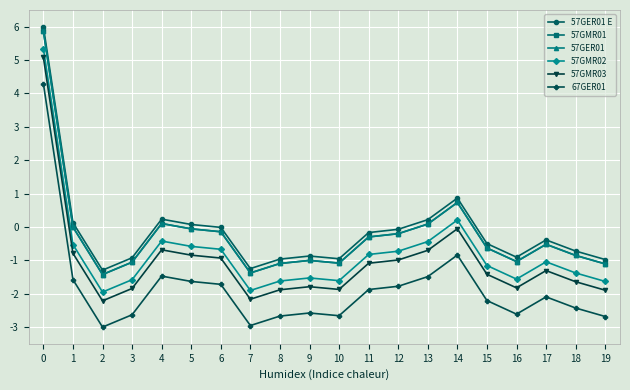

Is this an area chart (filled region under the line)?

No